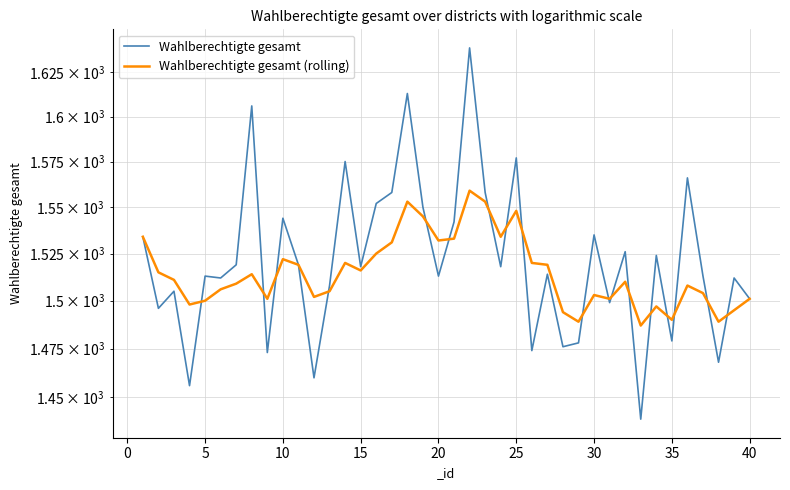

At how many categories does at least one series exceed 1626?

1